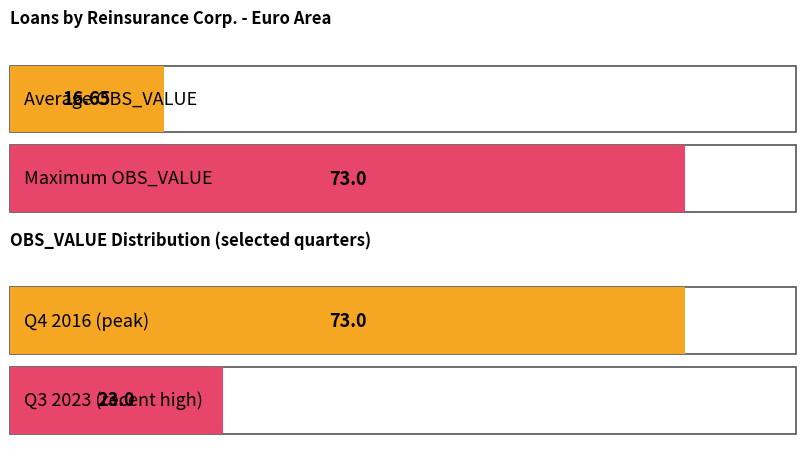

Which label corresponds to the largest value in the chart?

2016-Q4